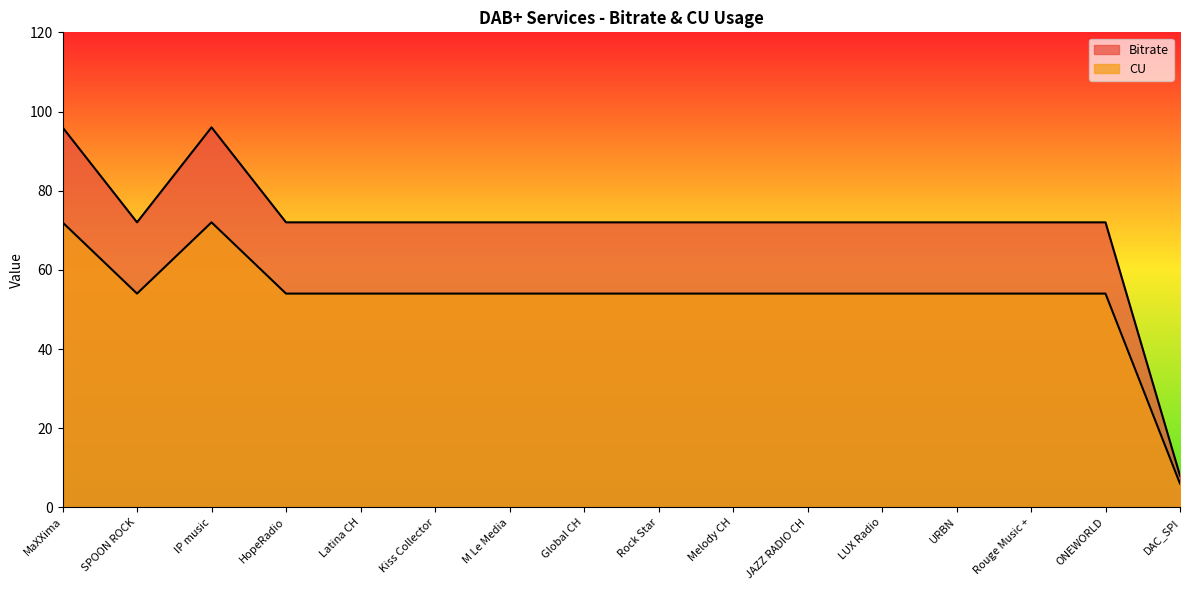

What are all the series names shown in the legend?

Bitrate, CU